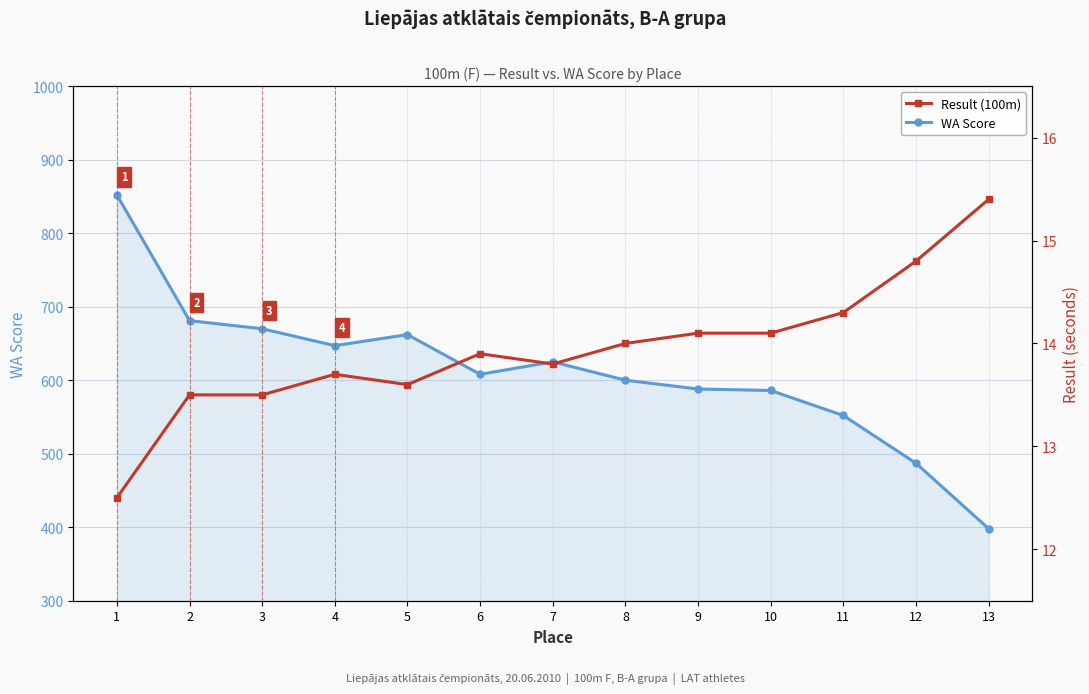

The WA Score series shows 366.9 at 3. True or false?

False